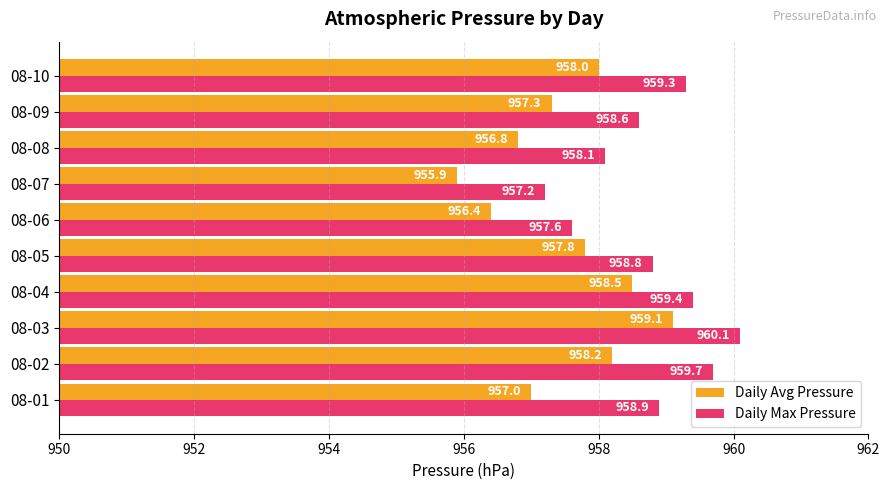

List the labels in order of Daily Avg Pressure value, smallest first.

08-07, 08-06, 08-08, 08-01, 08-09, 08-05, 08-10, 08-02, 08-04, 08-03